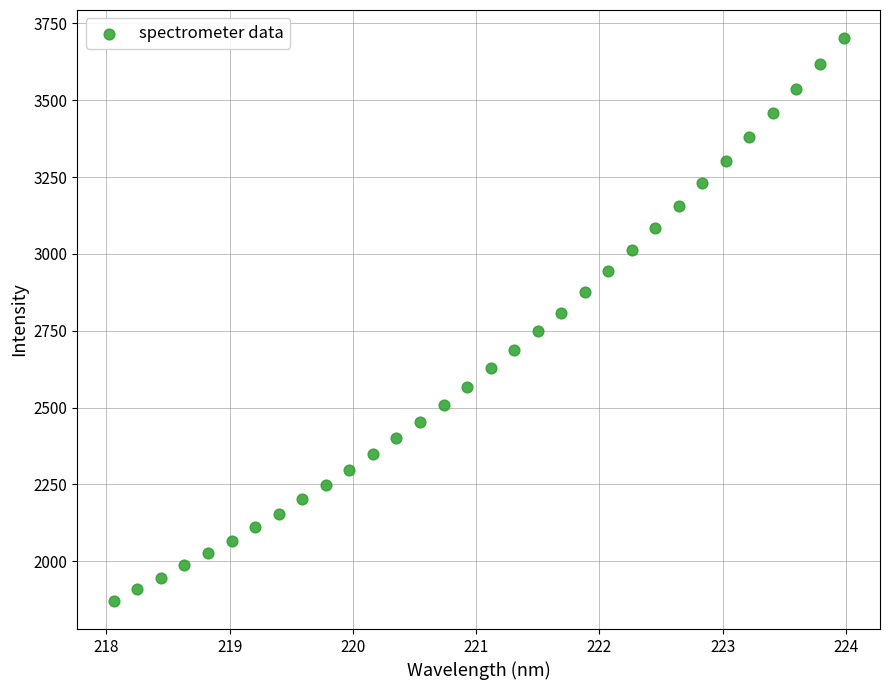

What is the range of X values (max minus min)?

5.9